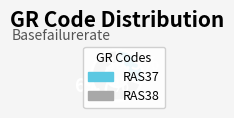

True or false: RAS37 accounts for 25% of the total.

False